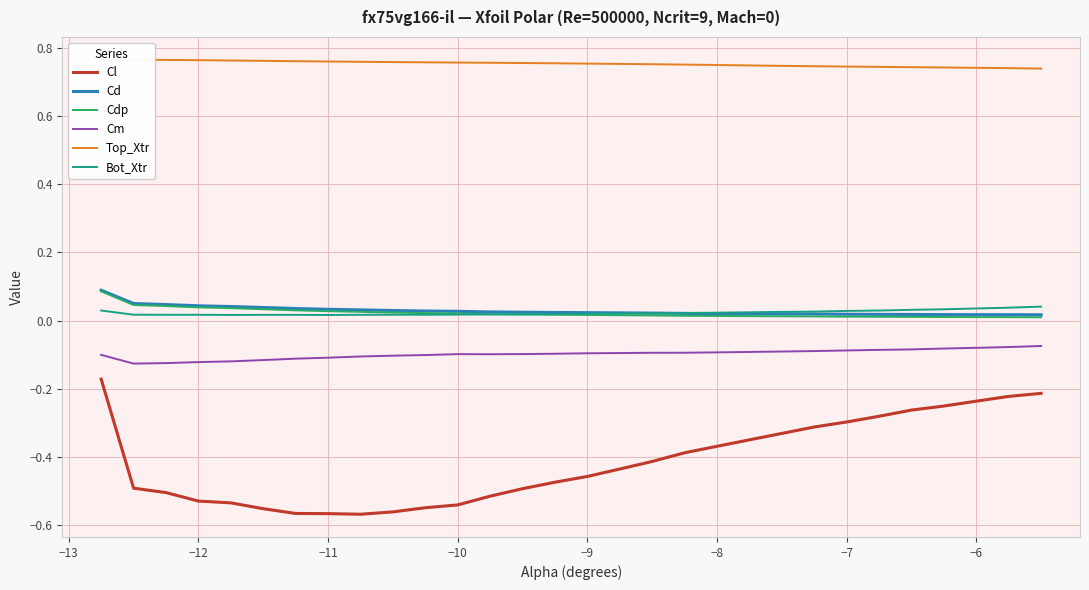

True or false: Cm and Cdp intersect in this chart.

False